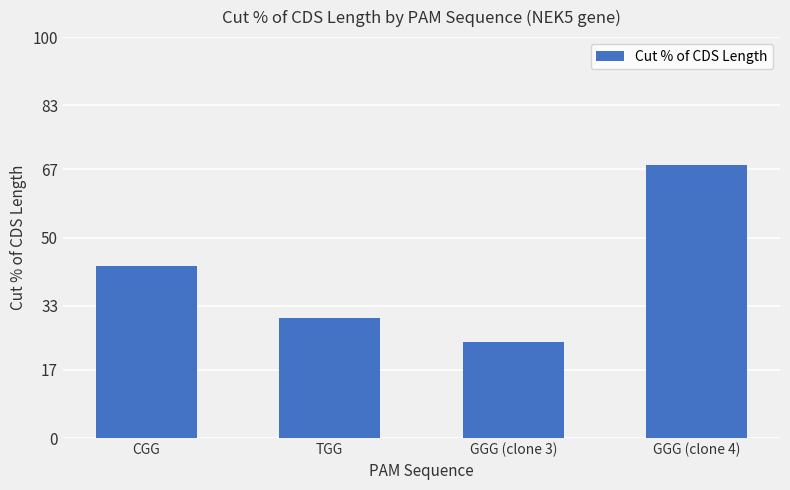

The value at GGG (clone 3) is 24. True or false?

True